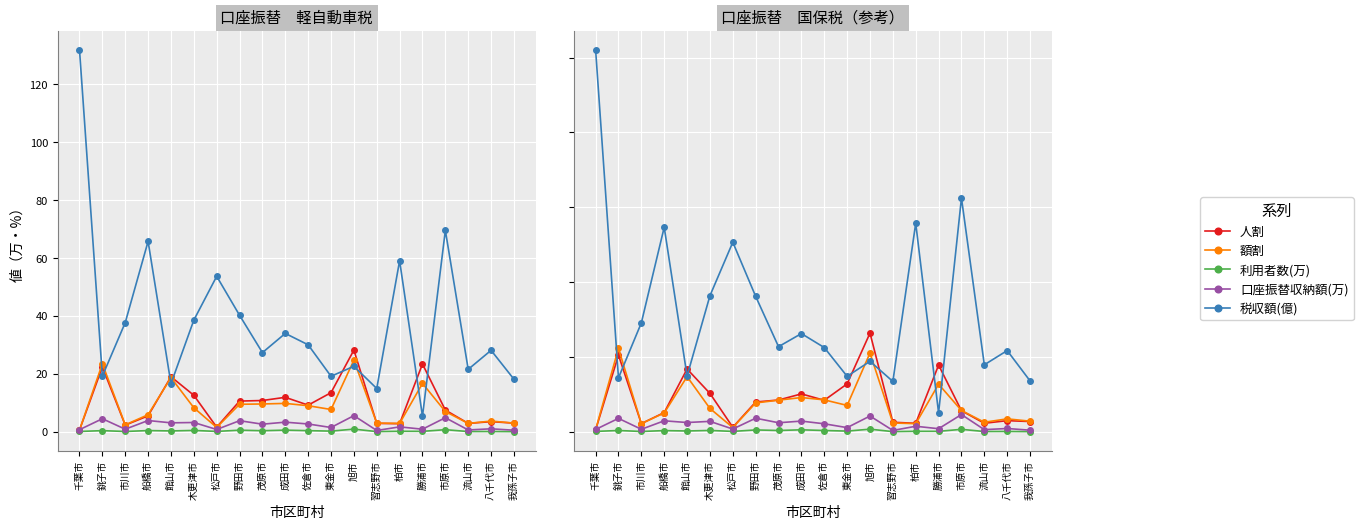

What is the label of the 17th point from the left?

市原市